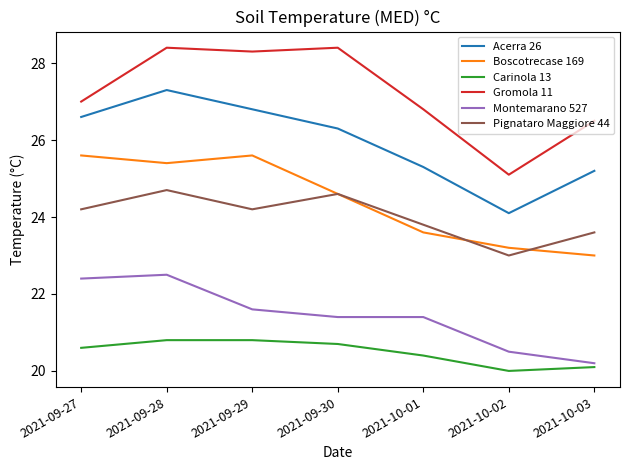

What is the sum of all Gromola 11 values?

190.5